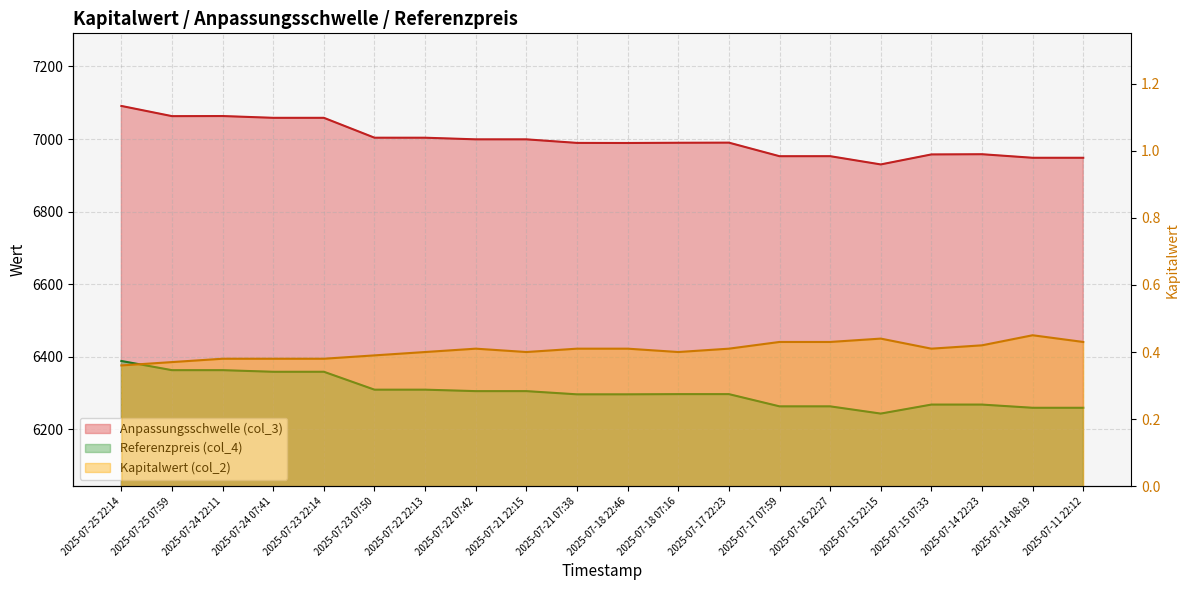

Reading left to right, transcribe all the data shown in this chart.

Anpassungsschwelle (col_3): 7091.1	7063.0	7063.3	7058.3	7058.4	7003.6	7003.6	6999.1	6999.1	6989.3	6989.0	6989.7	6990.0	6952.6	6952.7	6930.0	6957.5	6958.1	6948.3	6948.3
Kapitalwert (col_2): 0.4	0.4	0.4	0.4	0.4	0.4	0.4	0.4	0.4	0.4	0.4	0.4	0.4	0.4	0.4	0.4	0.4	0.4	0.5	0.4
Referenzpreis (col_4): 6388.6	6363.4	6363.4	6358.9	6358.9	6309.6	6309.6	6305.6	6305.6	6296.8	6296.8	6297.4	6297.4	6263.7	6263.7	6243.8	6268.6	6268.6	6259.8	6259.8